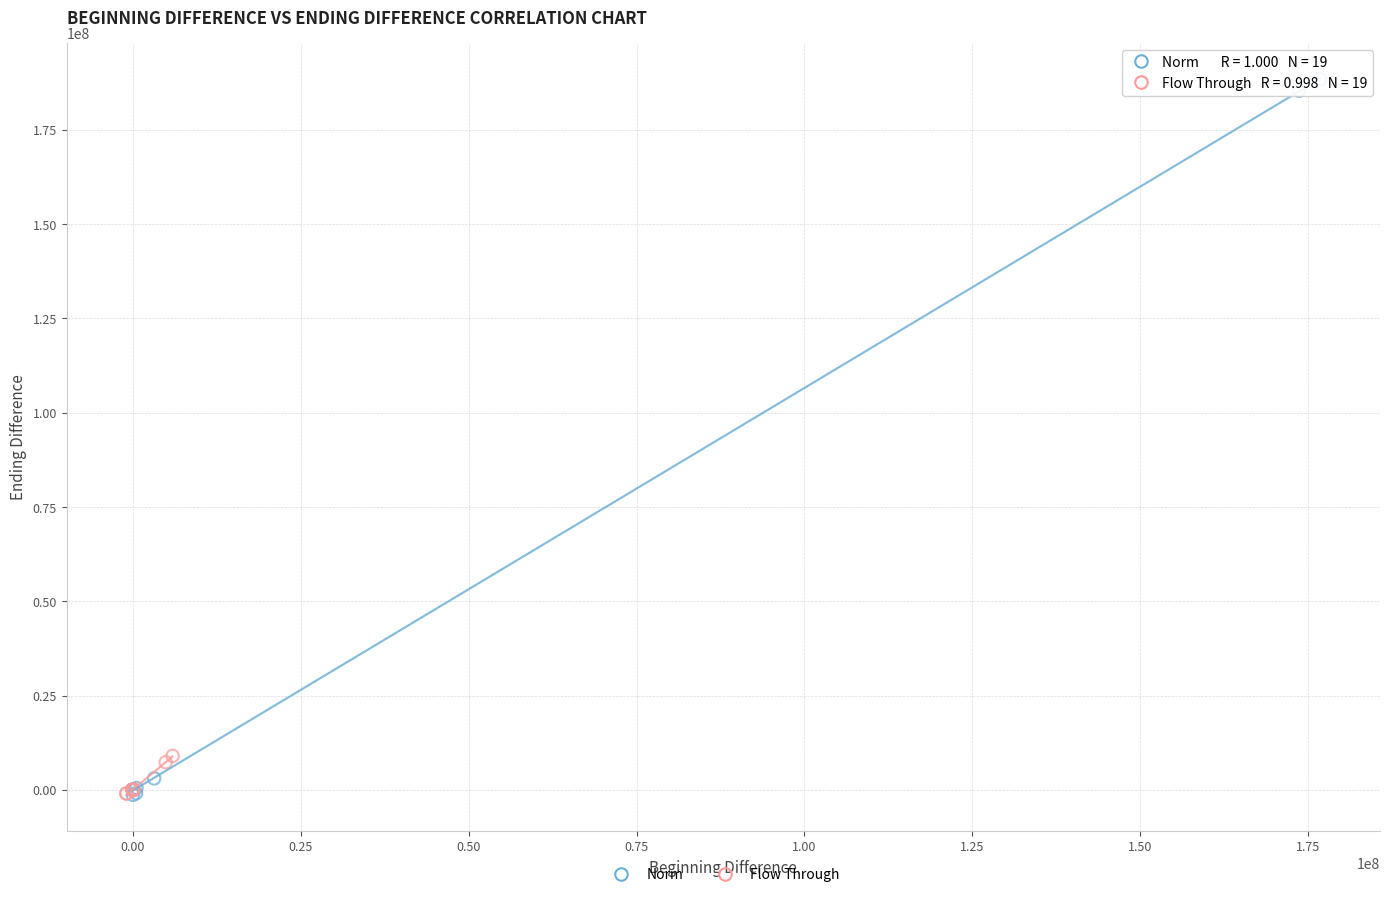

Which series has the largest Y range (max minus min)?

Norm